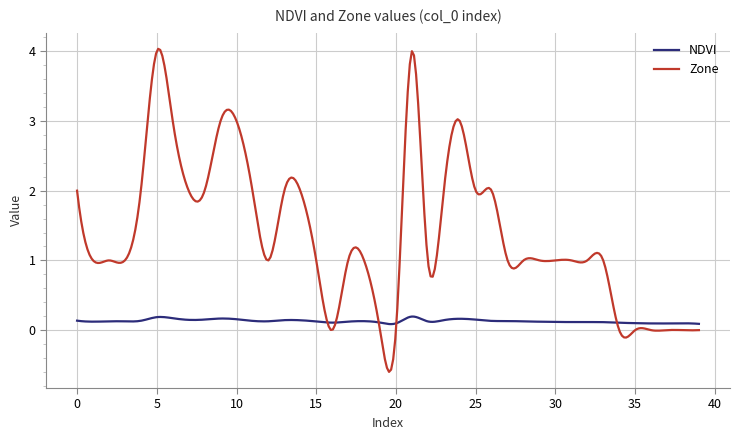

Which series has the widest spread of values?

Zone